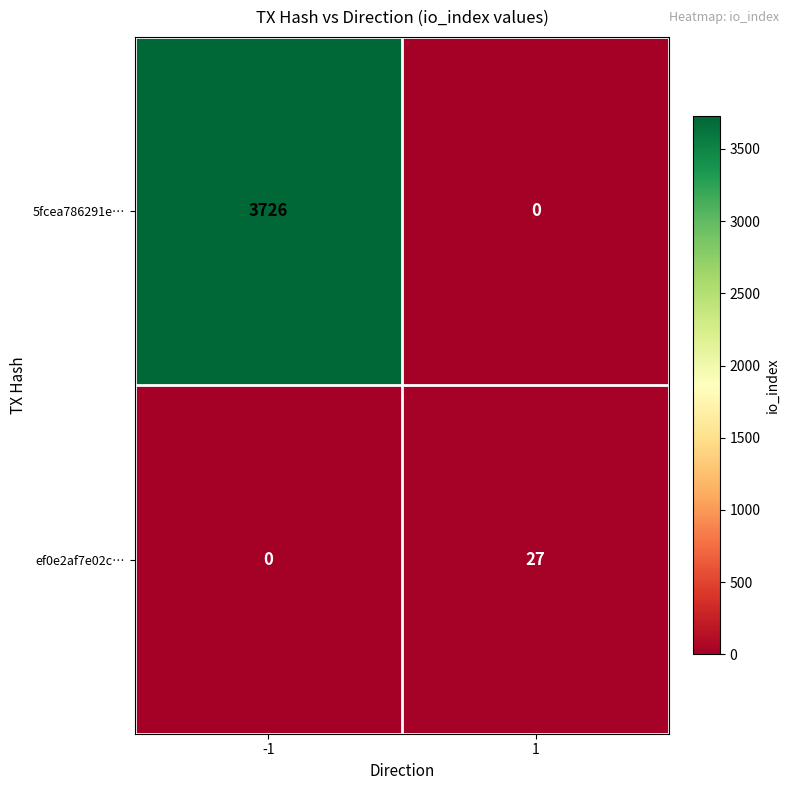

Reading right to left, what are all the values shown in this chart?

5fcea786291e…: 1=0	-1=3726
ef0e2af7e02c…: 1=27	-1=0